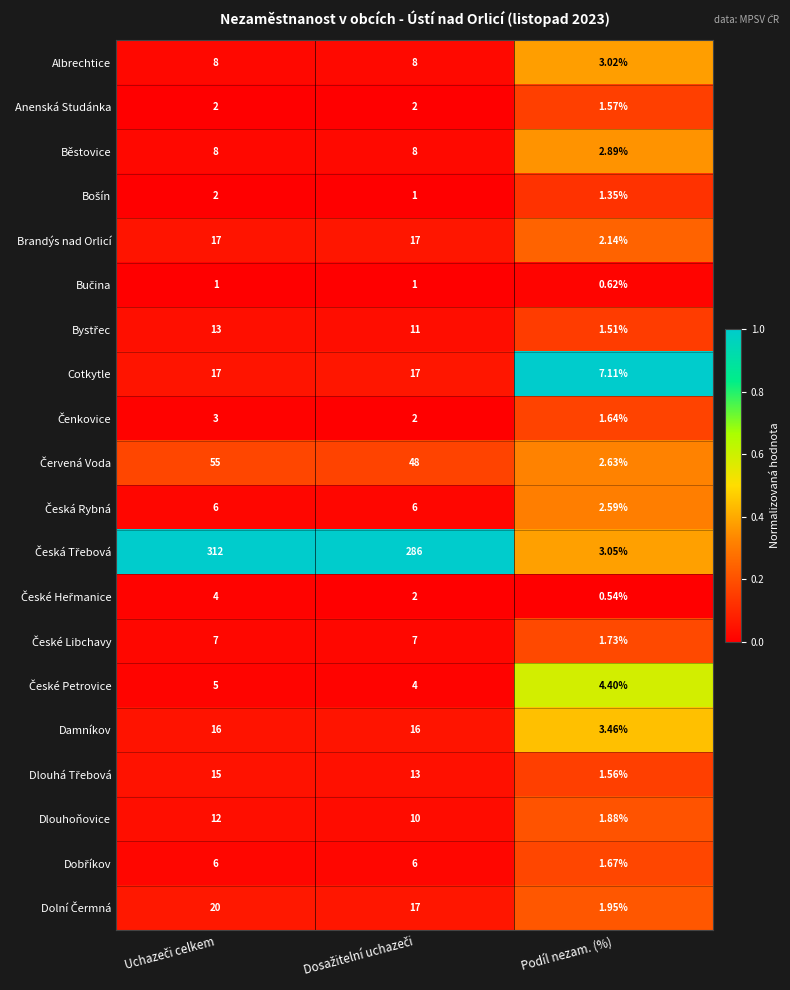

What is the maximum value shown in the chart?

312.0